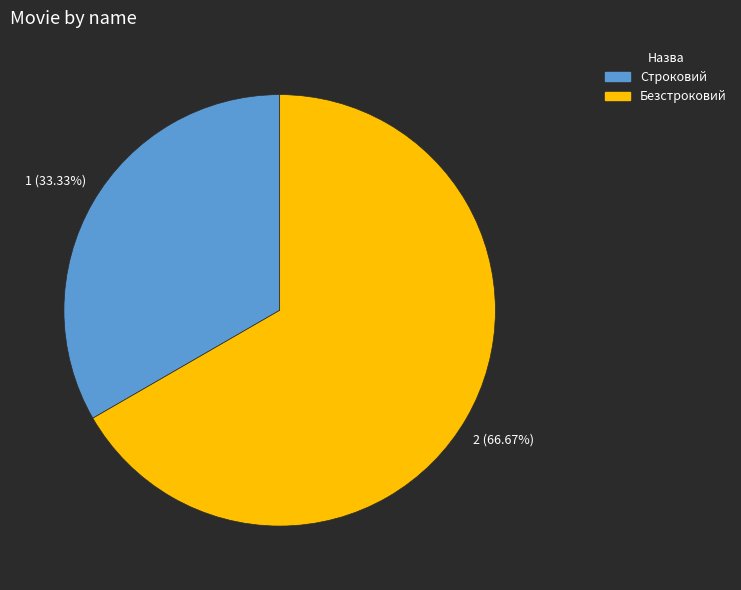

Rank the categories by value from lowest to highest.

Строковий, Безстроковий